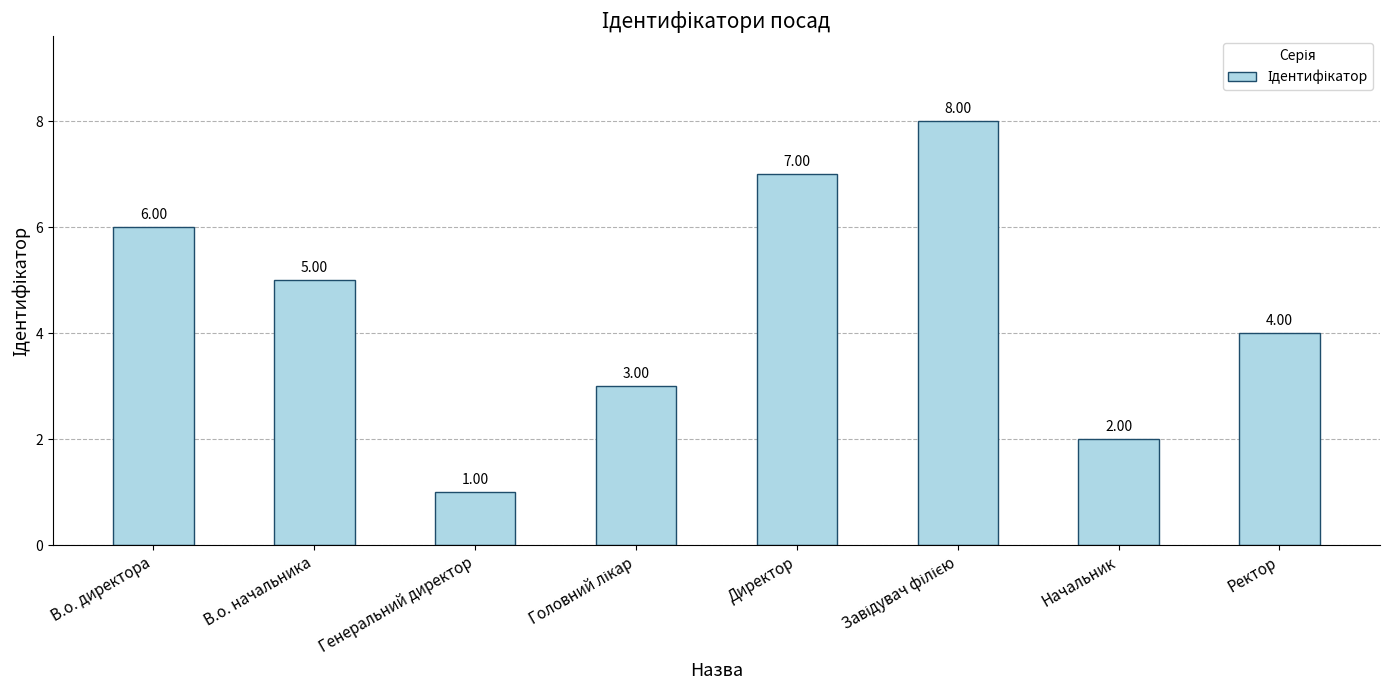

What is the label of the 4th bar from the right?

Директор